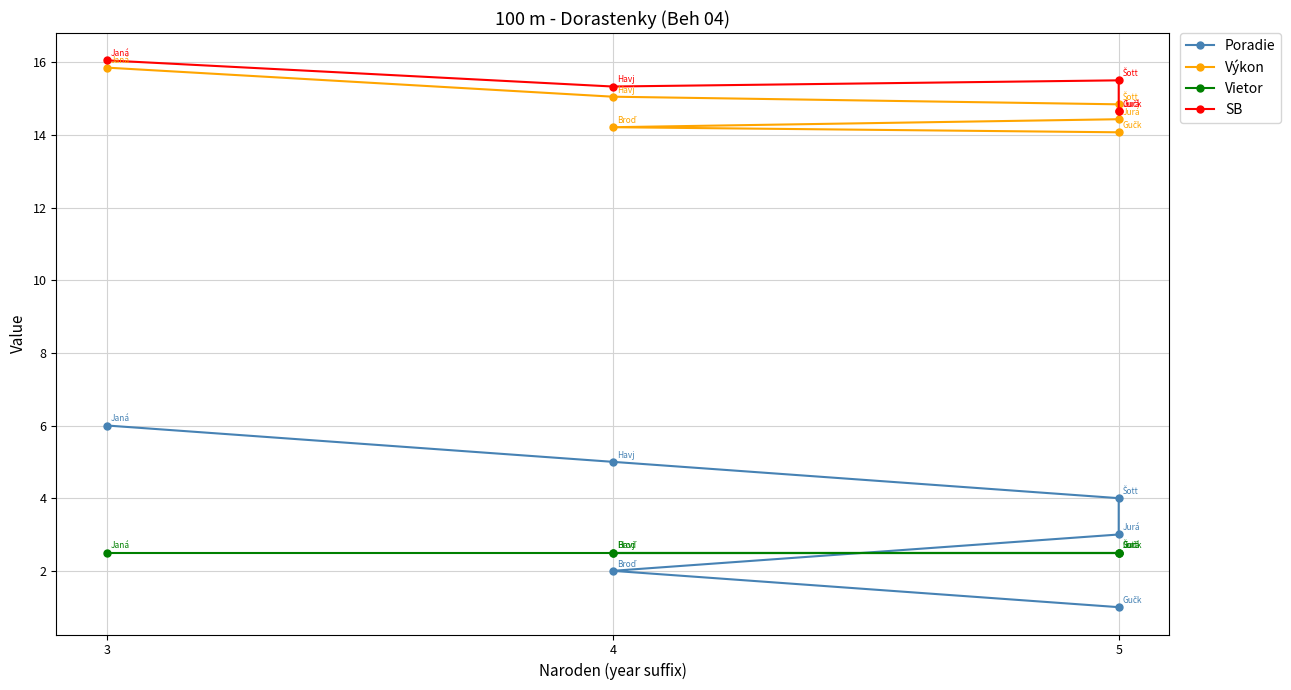

Which category has the lowest value in the Vietor series?

5